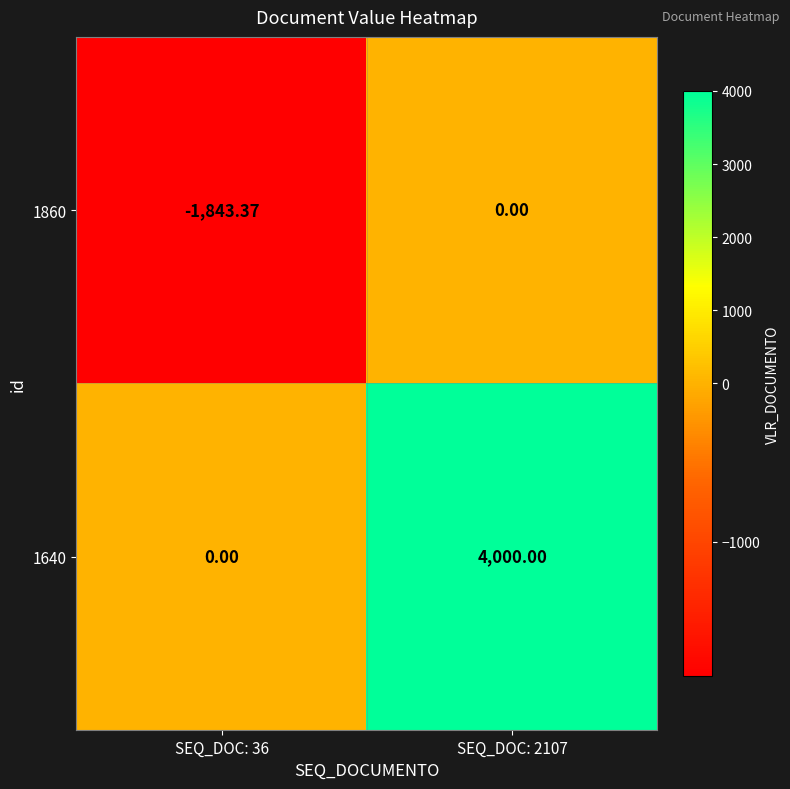

Is the value of 1860 at SEQ_DOC: 36 greater than the value of 1640 at SEQ_DOC: 2107?

No